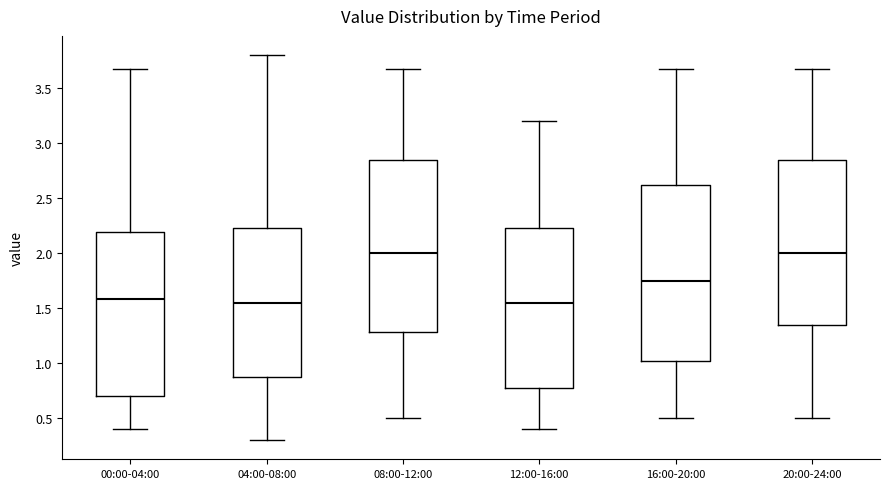

Reading left to right, transcribe this box plot: for each box, give where its median line is, the range the box spans, and where its two whiskers end, as read against the y-axis. The values are not printed on the chart, so give them approximately, as read against the axis.

00:00-04:00: median 1.60, box 0.70 to 2.20, whiskers 0.40 to 3.65
04:00-08:00: median 1.55, box 0.90 to 2.25, whiskers 0.30 to 3.80
08:00-12:00: median 2.00, box 1.30 to 2.85, whiskers 0.50 to 3.65
12:00-16:00: median 1.55, box 0.80 to 2.25, whiskers 0.40 to 3.20
16:00-20:00: median 1.75, box 1.00 to 2.60, whiskers 0.50 to 3.65
20:00-24:00: median 2.00, box 1.35 to 2.85, whiskers 0.50 to 3.65